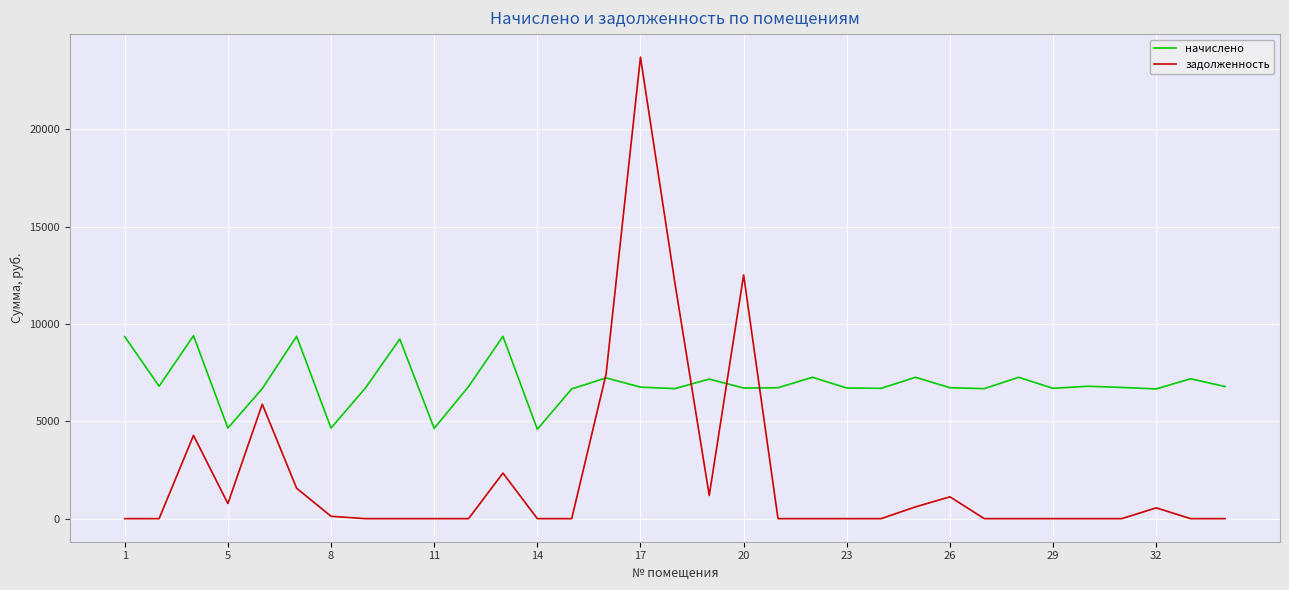

What is the lowest value of the начислено series?

4592.6